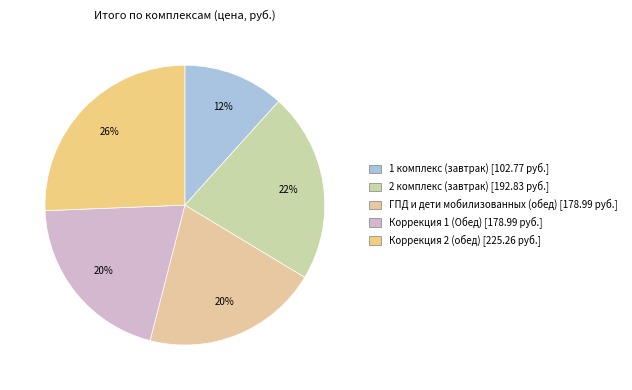

What is the total percentage of Коррекция 2 (обед) and Коррекция 1 (Обед)?

46.0%